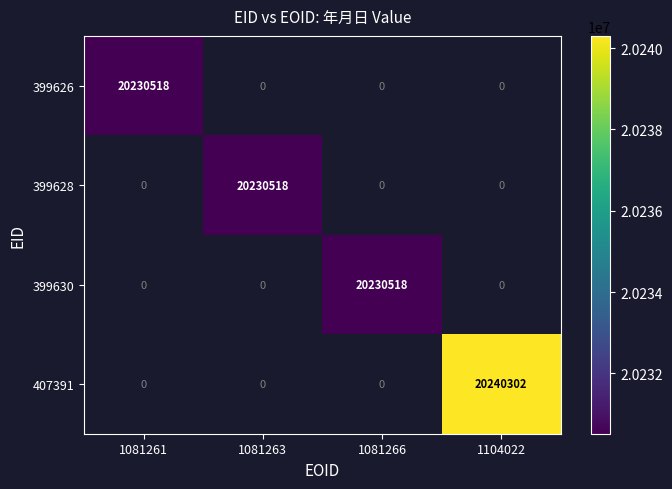

The 399630 series shows 6763627.2 at 1081266. True or false?

False